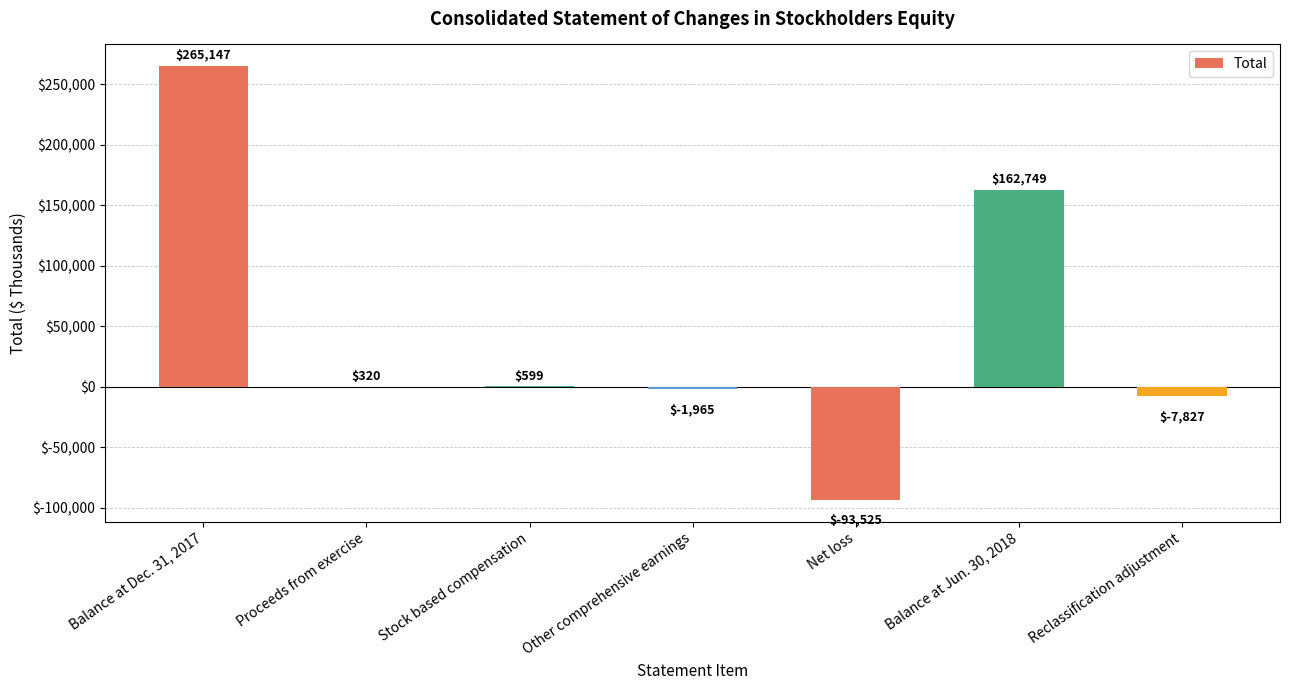

How many positive values are there?

4